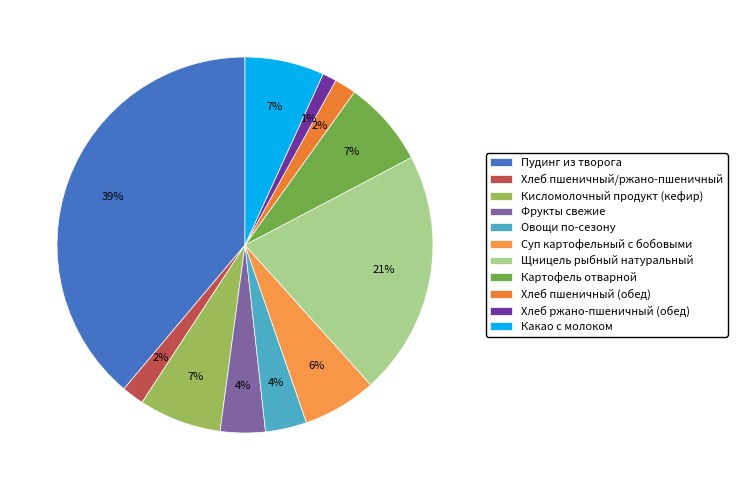

What percentage do Фрукты свежие and Хлеб пшеничный/ржано-пшеничный together represent?

5.8%